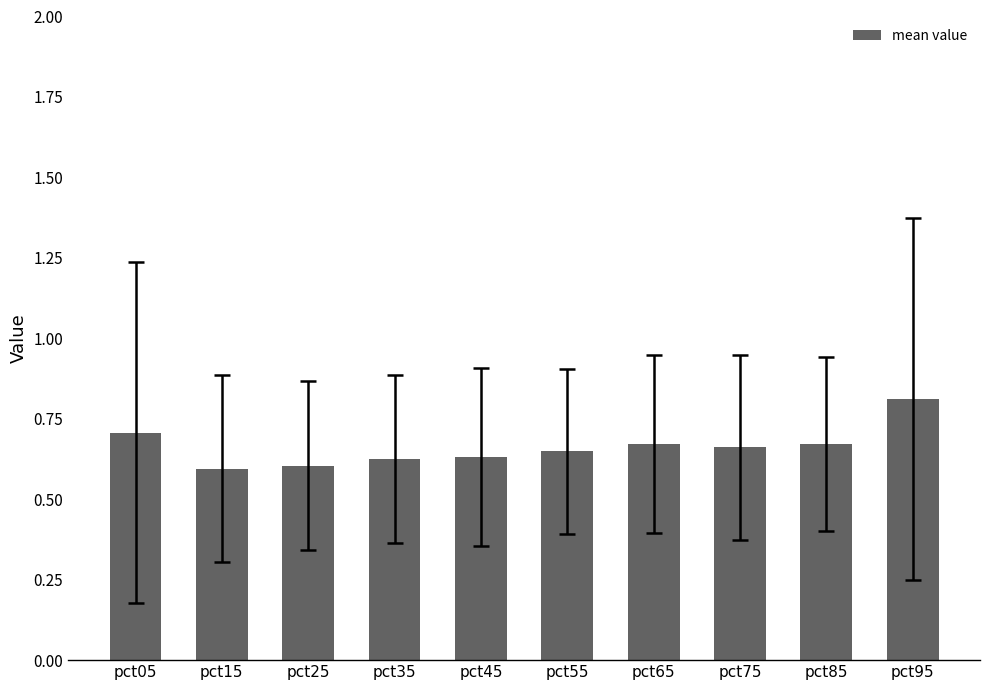

Between pct15 and pct55, which is larger?

pct55